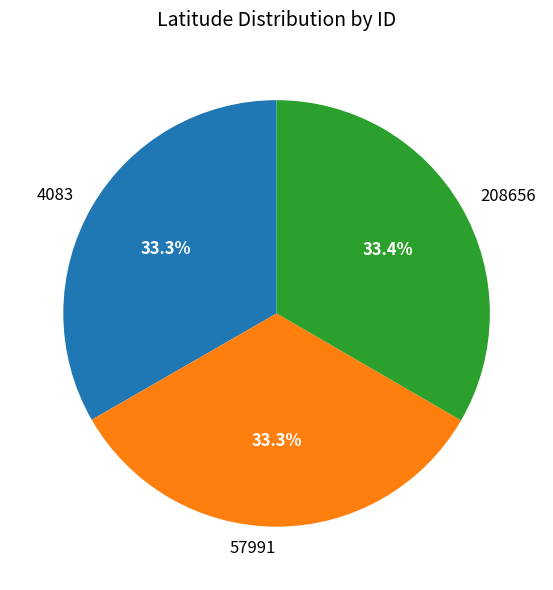

The 208656 slice represents 20% of the pie. True or false?

False